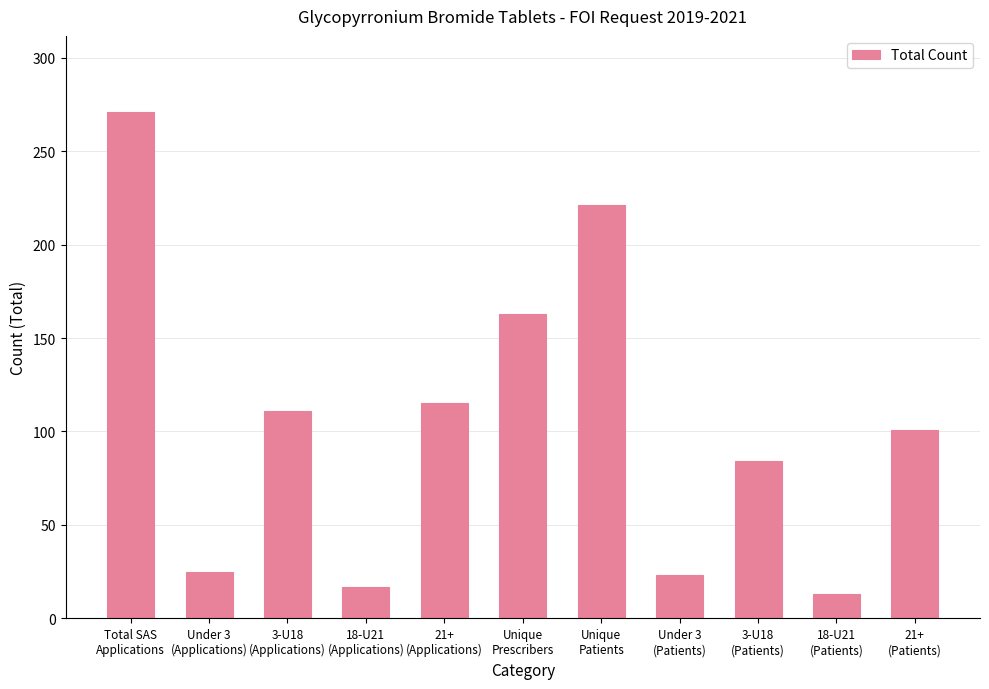

What is the difference between the values at Total SAS
Applications and Unique
Prescribers?

108